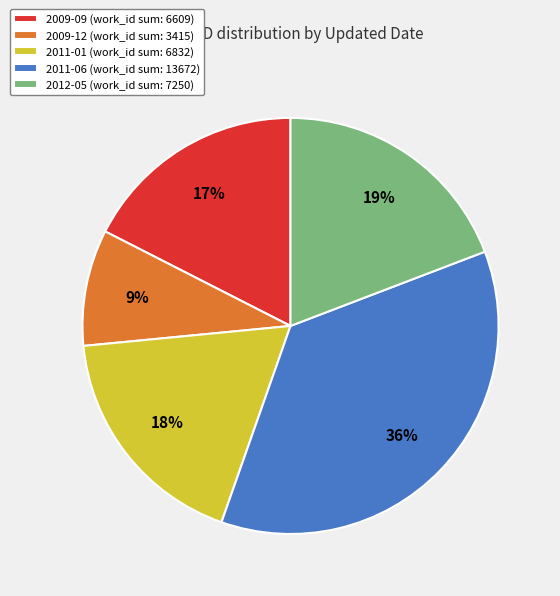

What percentage is the 2011-06 (work_id sum: 13672) slice, to the nearest percent?

36%